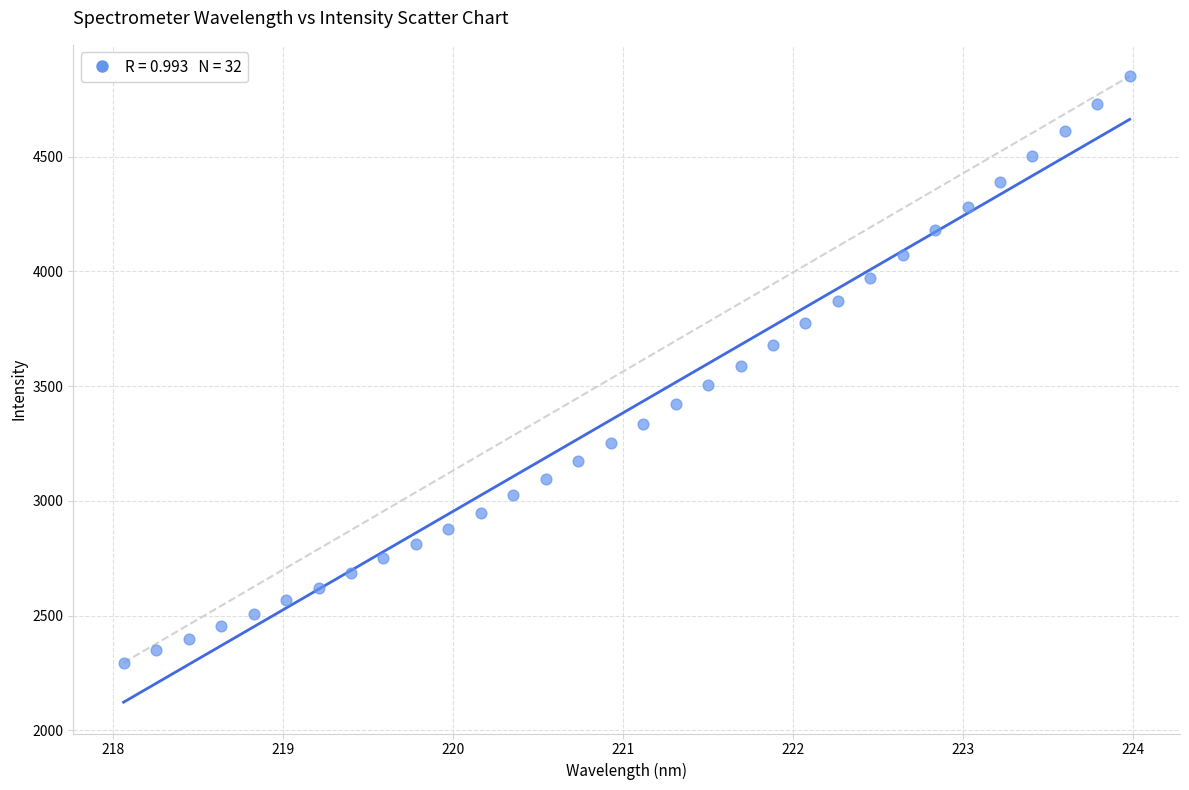

What is the range of Y values (max minus min)?

2555.4